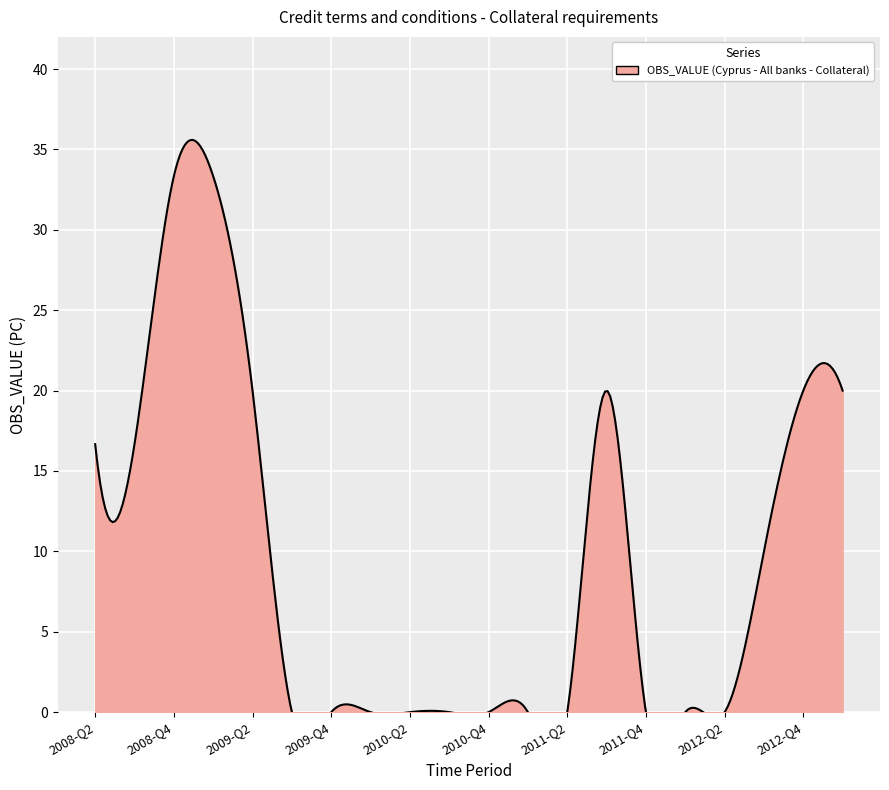

Between 2009-Q2 and 2011-Q3, which is larger?

2009-Q2